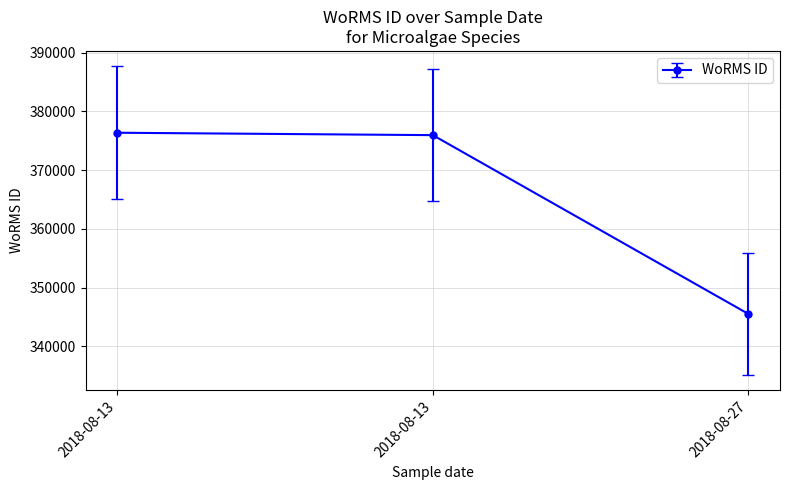

What is the change in value from 2018-08-13 to 2018-08-27?

-30831